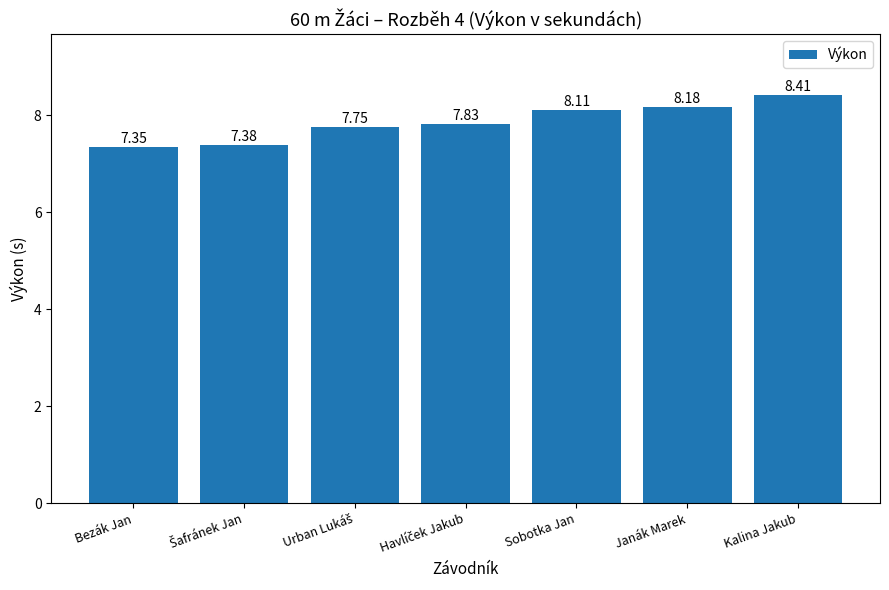

What is the difference between the second highest and minimum values?

0.8